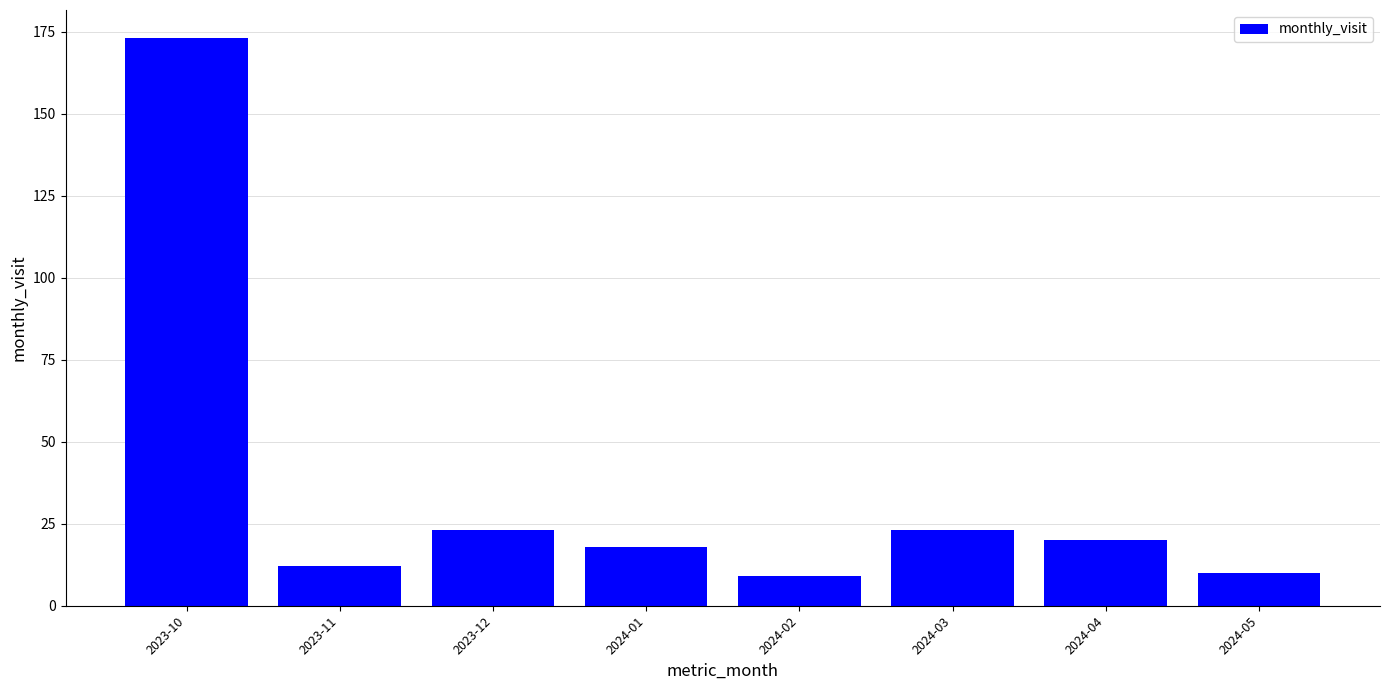

The value at 2024-03 is 35. True or false?

False